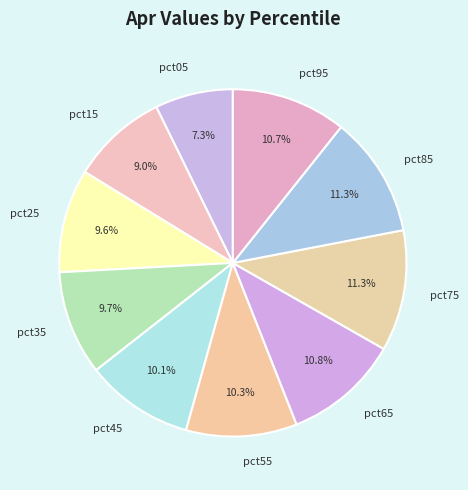

To the nearest percent, what portion does pct05 represent?

7%